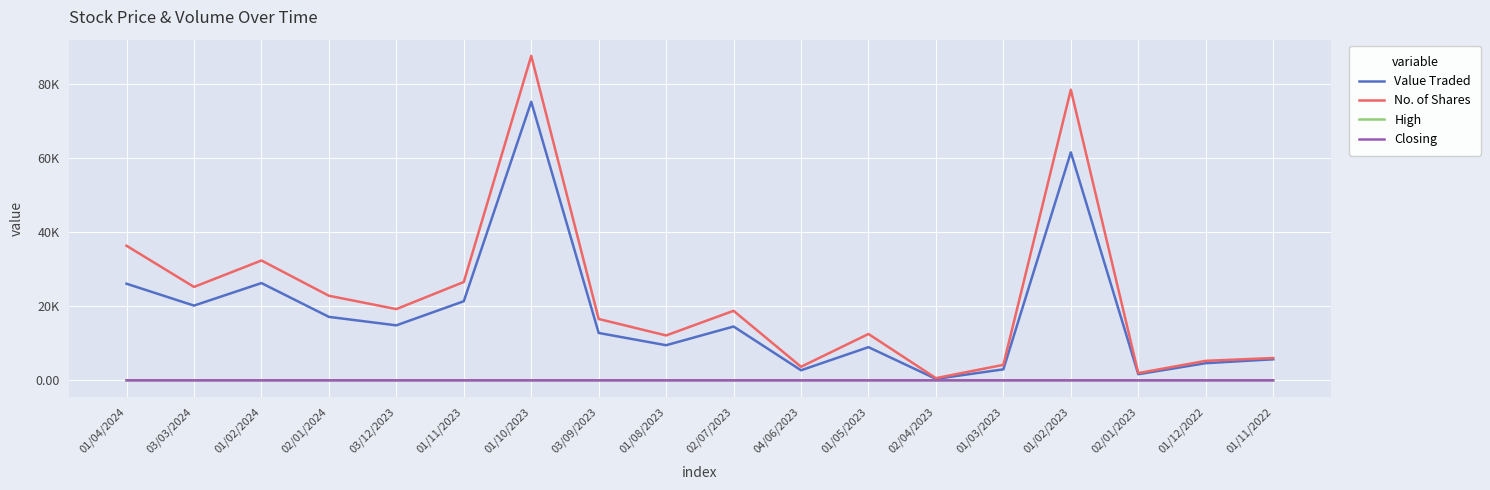

Is this an area chart (filled region under the line)?

No